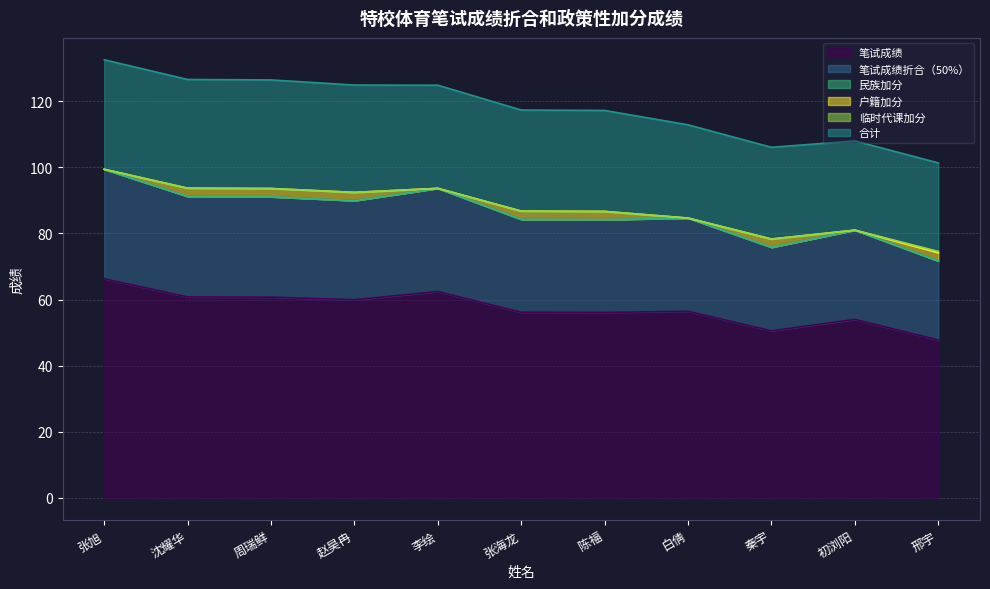

True or false: 临时代课加分 has more than 2 points higher than both neighbors.

False